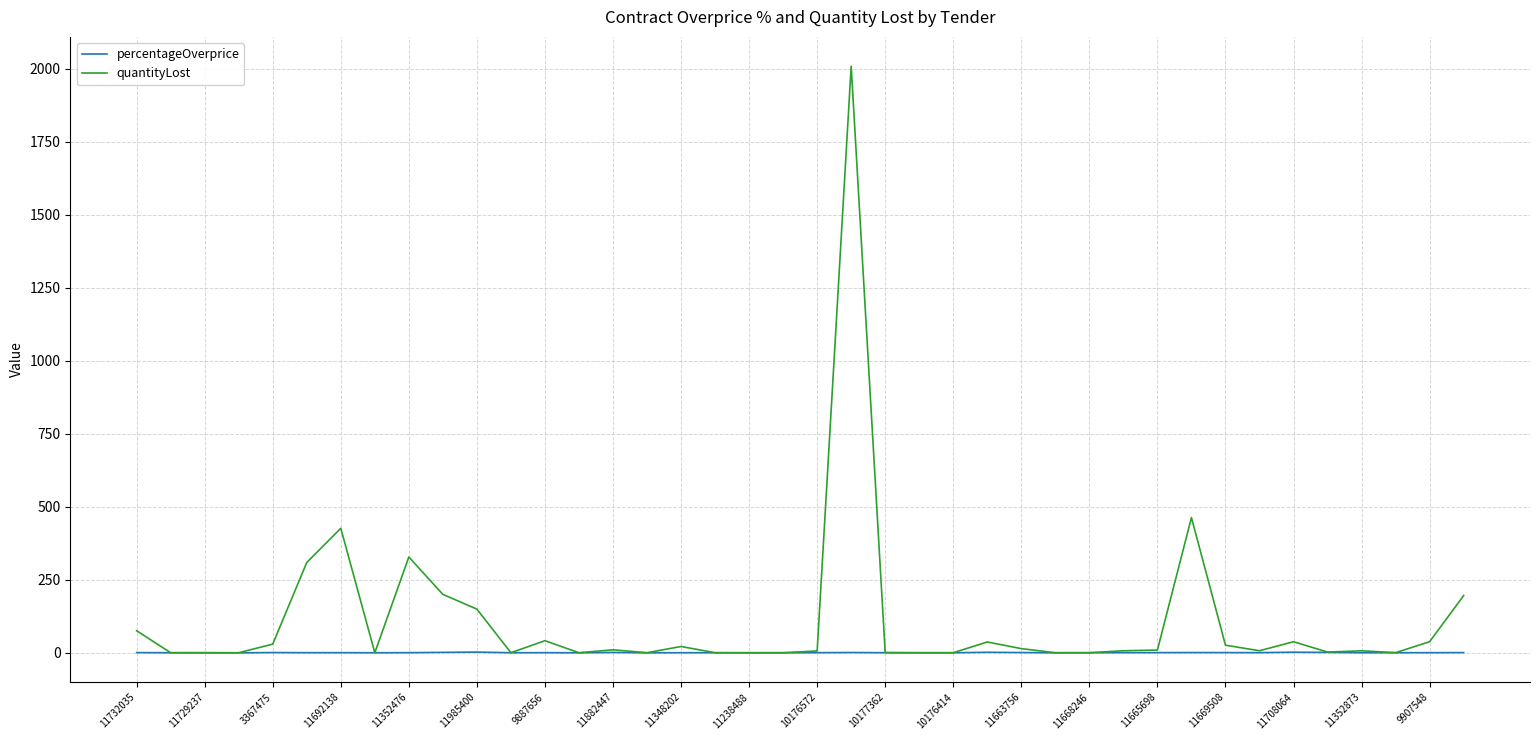

Rank the series by their average value, from lowest to highest.

percentageOverprice, quantityLost